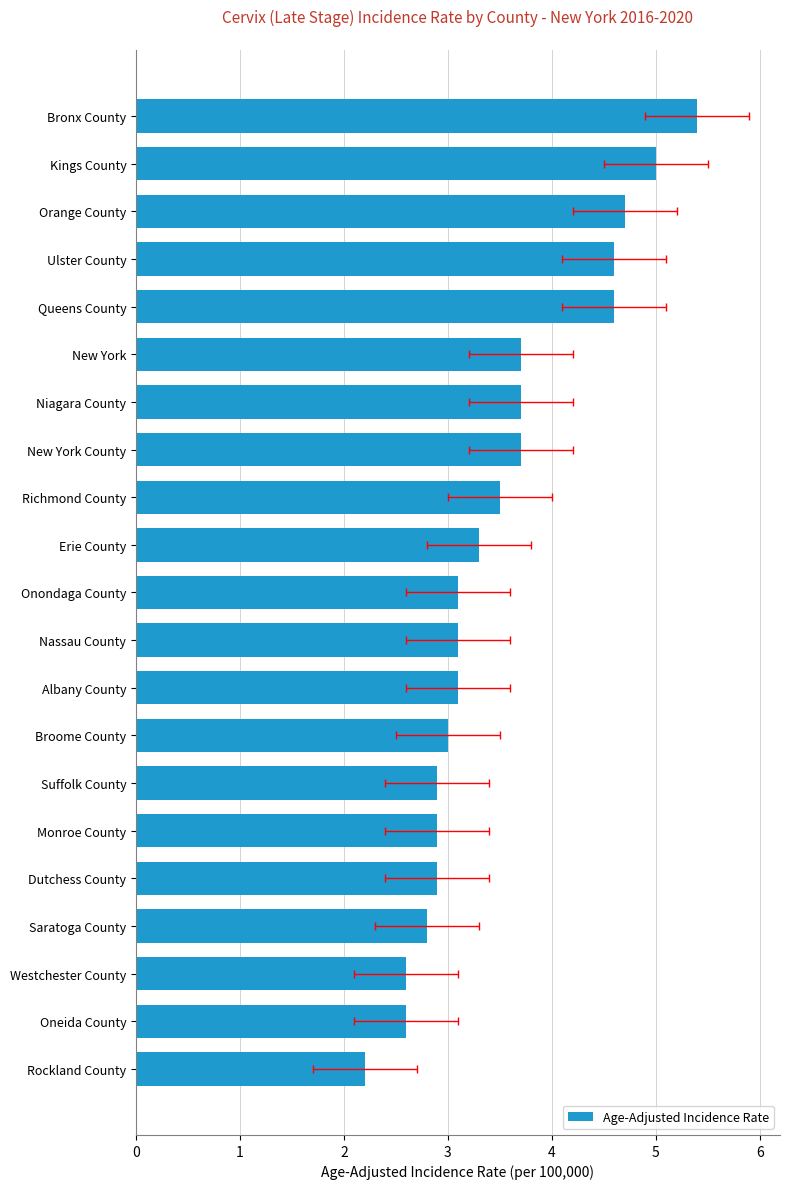

Are the bars grouped side by side (vs. stacked)?

No